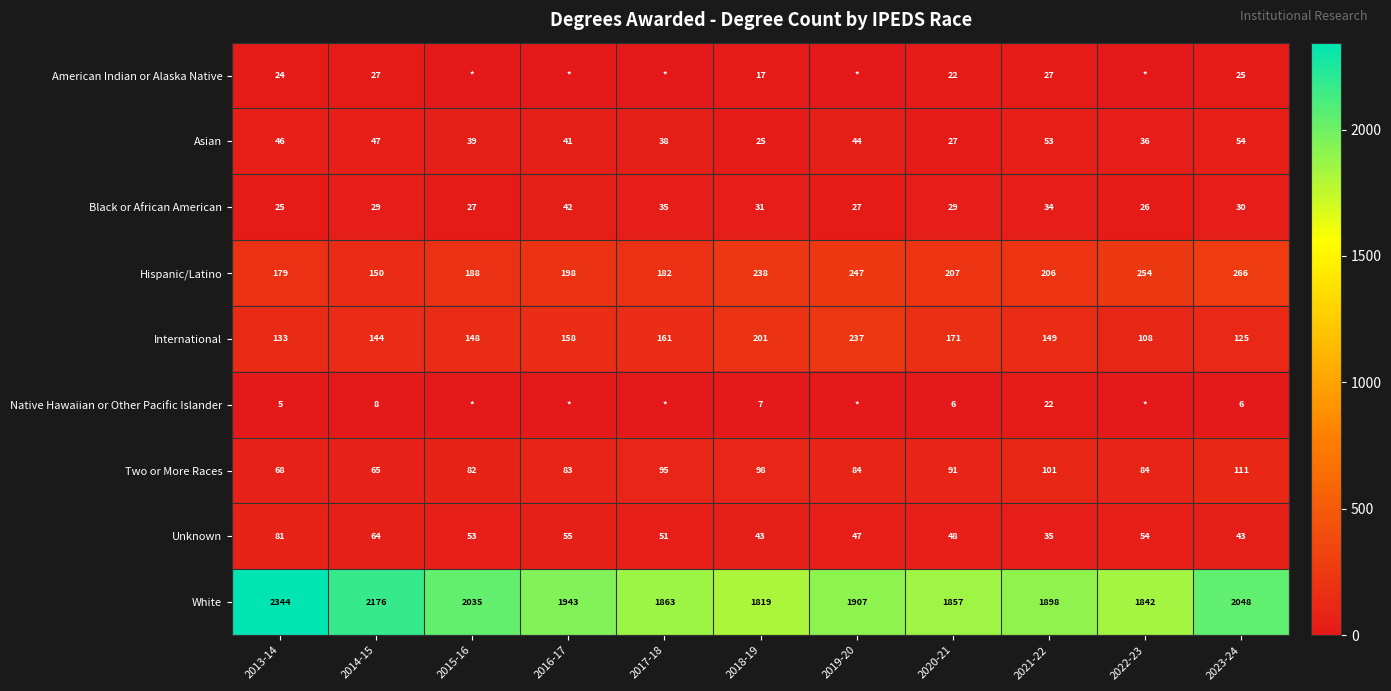

What is the total value across all series at 2021-22?

2525